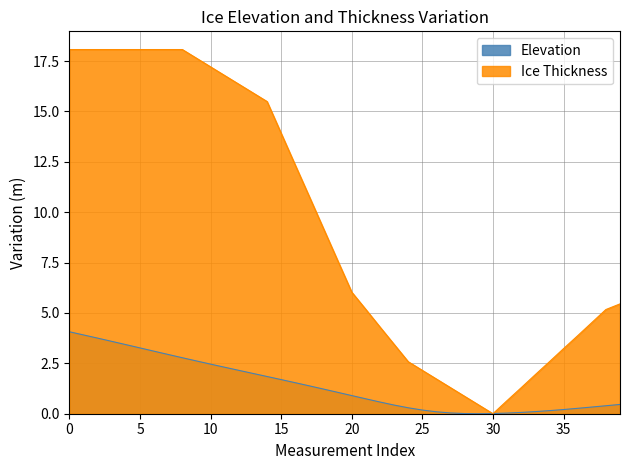

Between which two adjacent categories do thick and elevation first intersect?

29 and 30